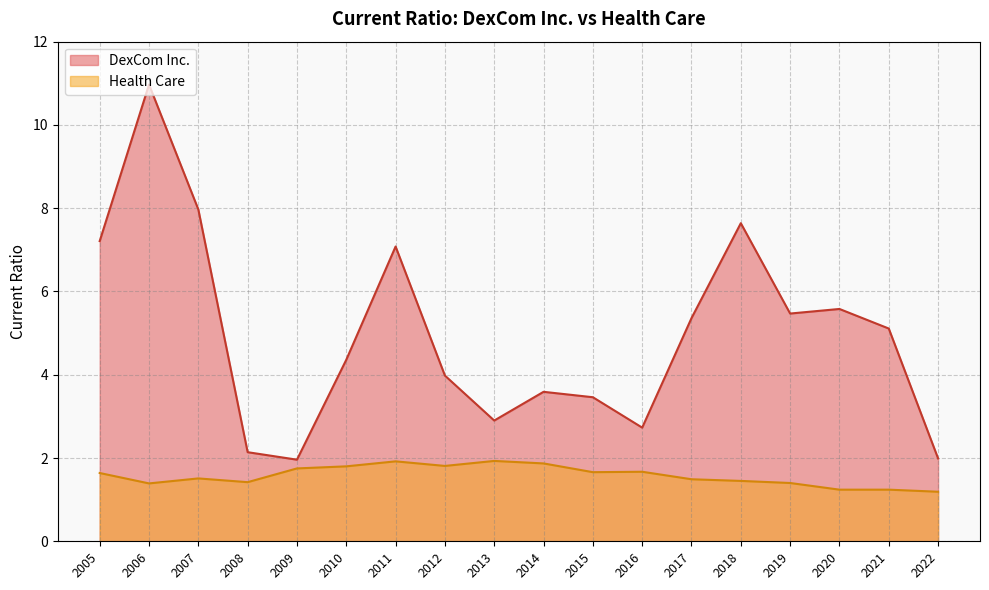

At which category is the sum across all series the highest?

2006